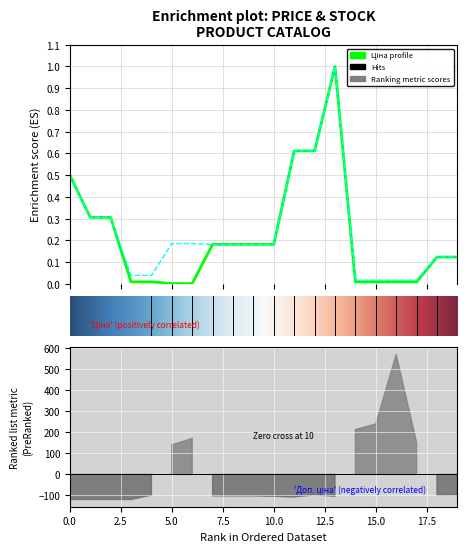

The Ціна series shows 0.1 at 285112217. True or false?

False